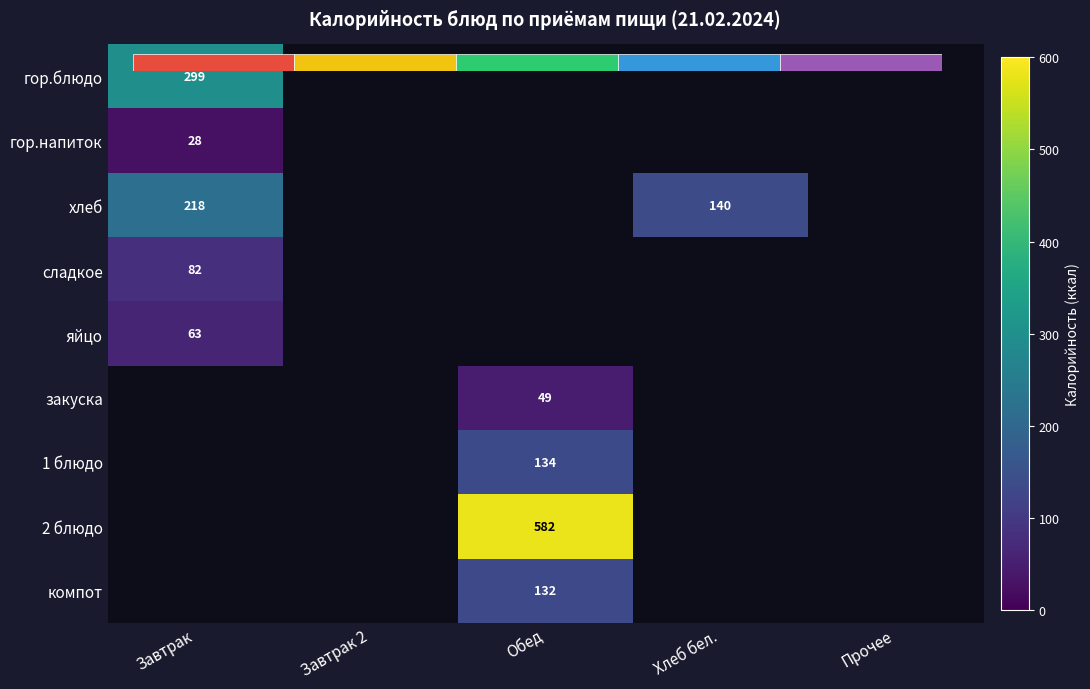

How many positive values does the хлеб series have?

2